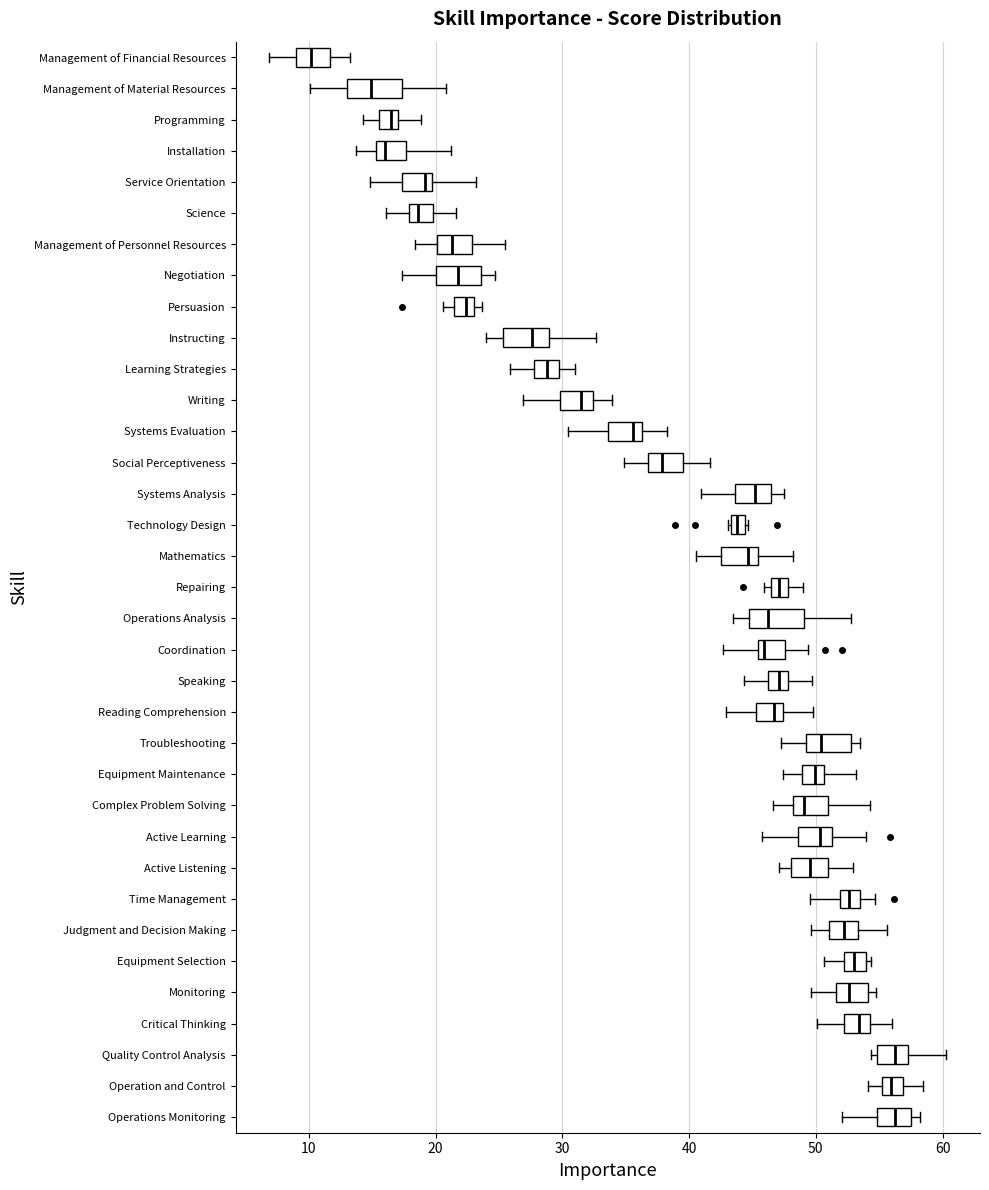

Where does the right whisker of the box for Time Management end on the x-axis? The values are not printed on the chart, so give them approximately, as read against the axis.

55